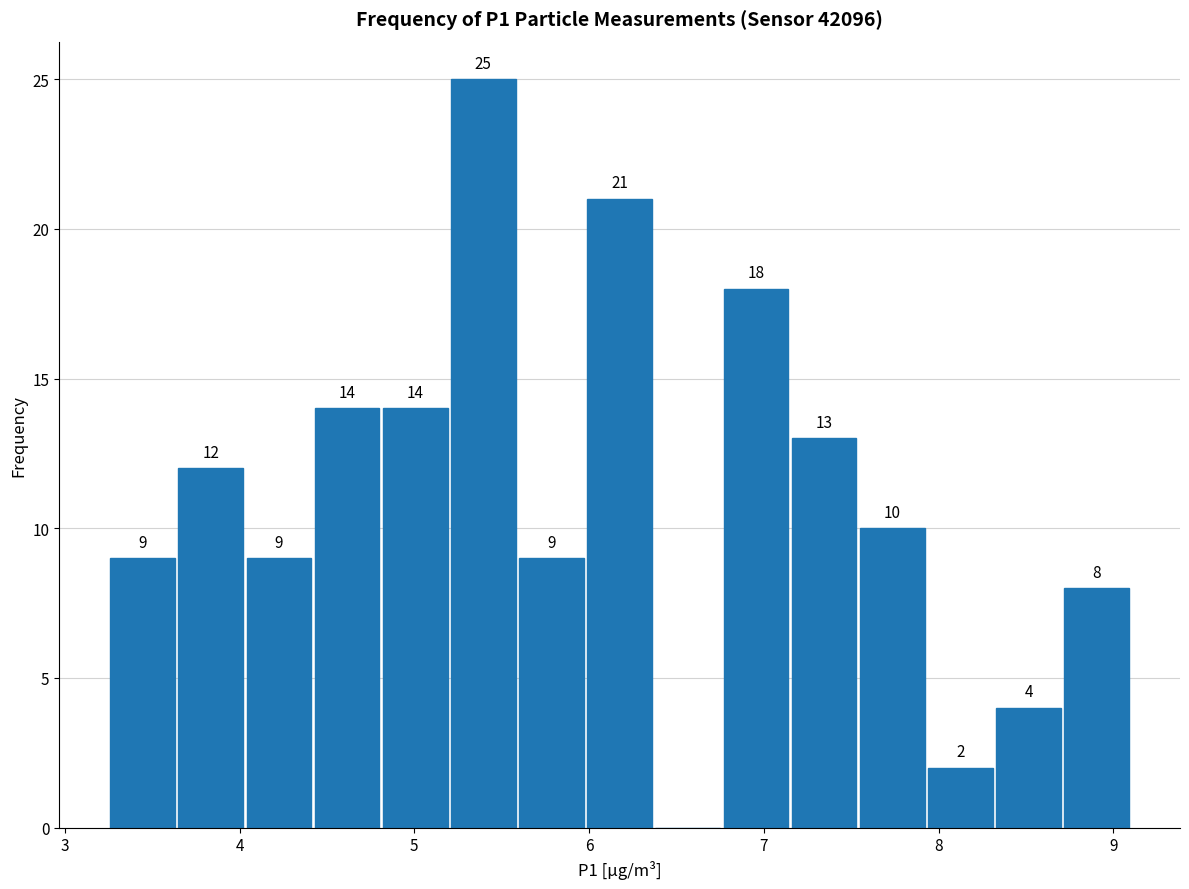

Read against the x-axis, roughly where is the centre of the tallest bar?

5.4